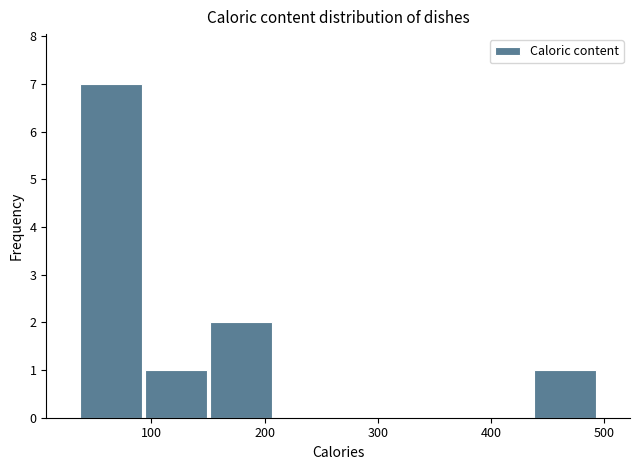

Which range on the x-axis has the tallest bar?

40 to 90